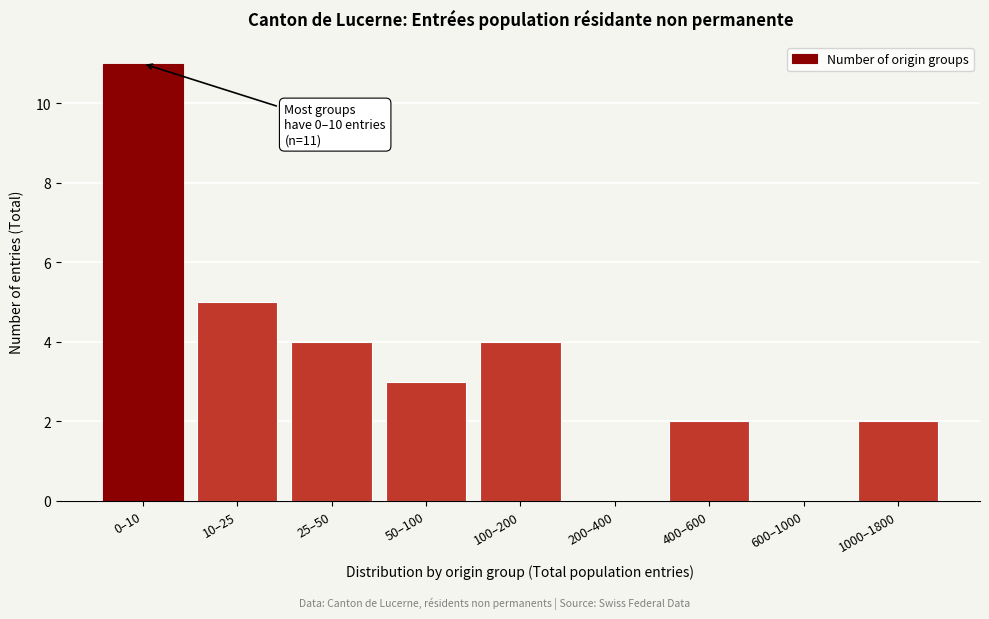

Reading left to right, list all the values displayed in this chart.

0–10=11	10–25=5	25–50=4	50–100=3	100–200=4	200–400=0	400–600=2	600–1000=0	1000–1800=2